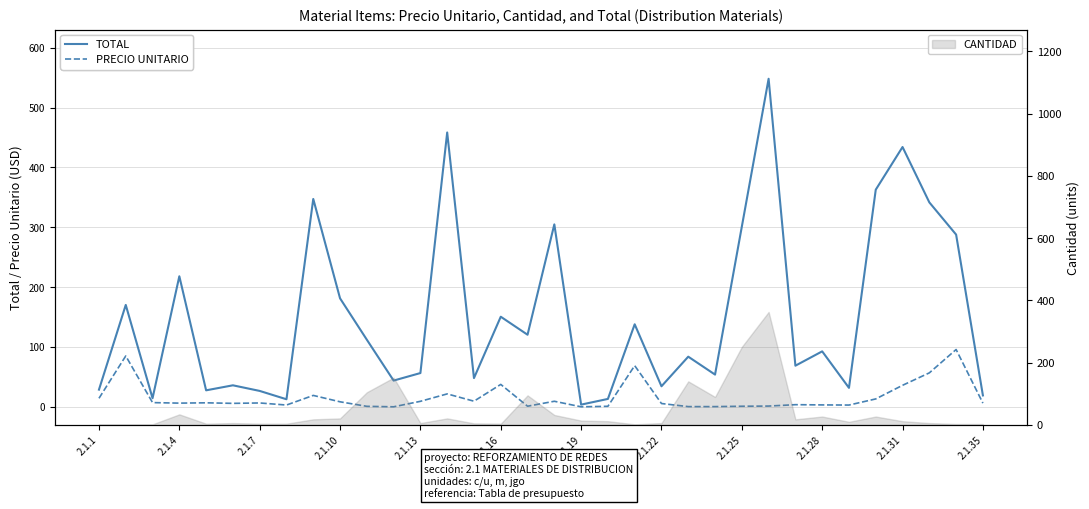

What is the maximum value for CANTIDAD?

363